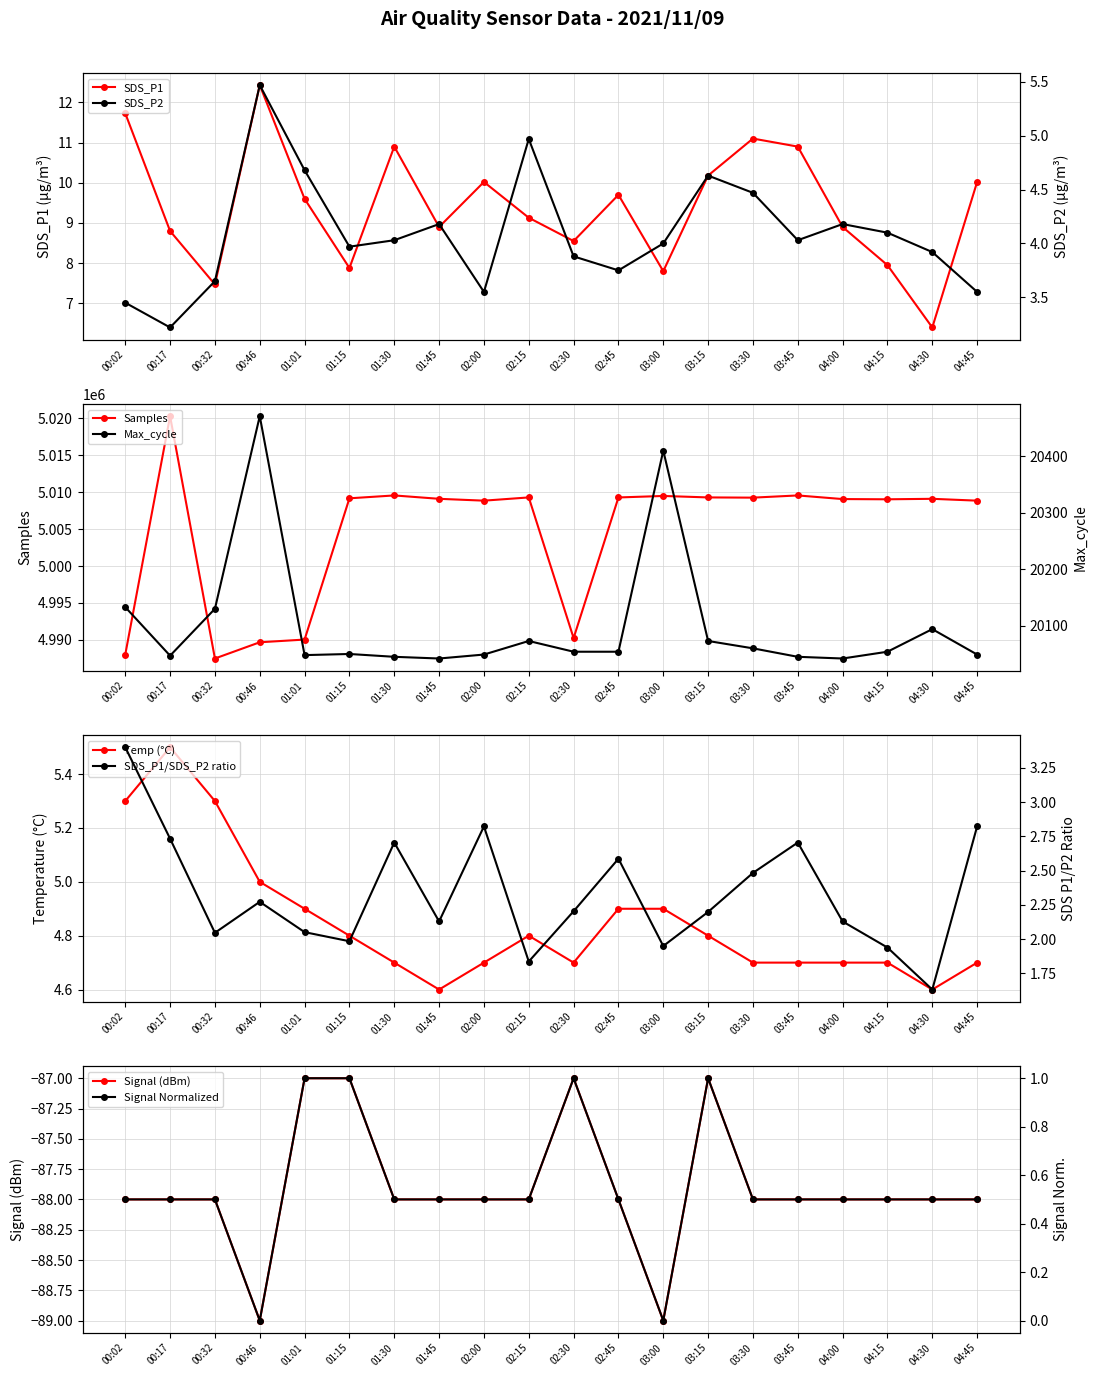

True or false: SDS_P1 has more than 1 points higher than both neighbors.

True